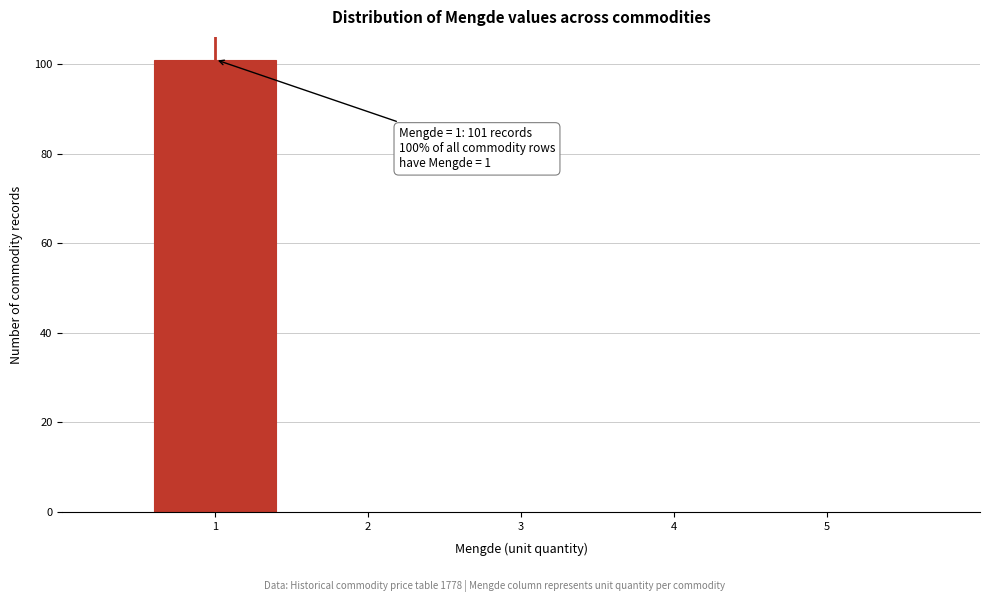

Reading left to right, extract all data points from this chart.

1=101	2=0	3=0	4=0	5=0